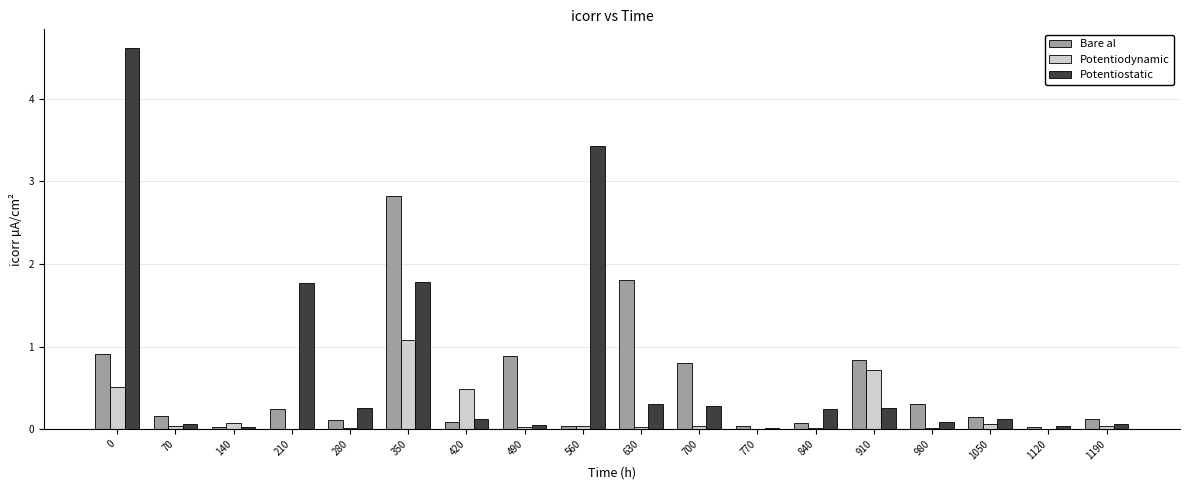

True or false: Potentiostatic has a value of 0.0 at 140.

True